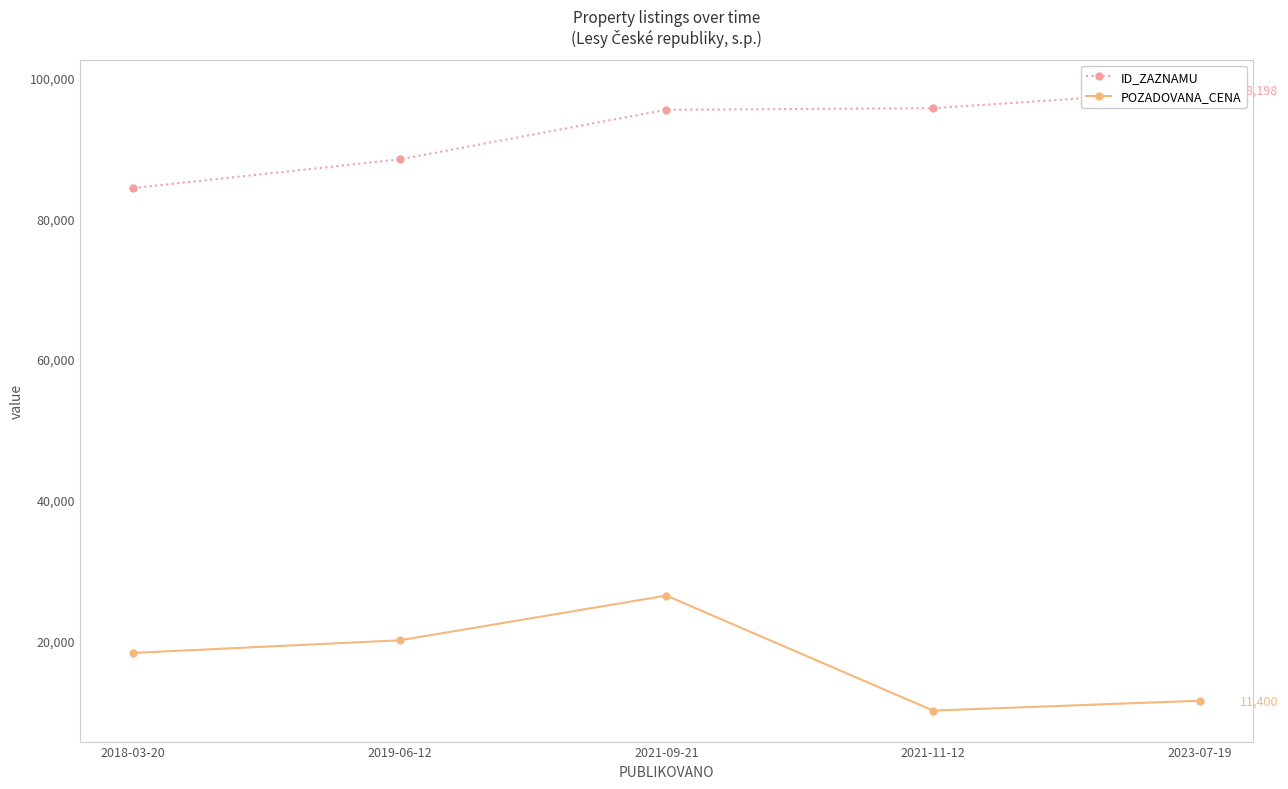

How many data points does each series have?

5